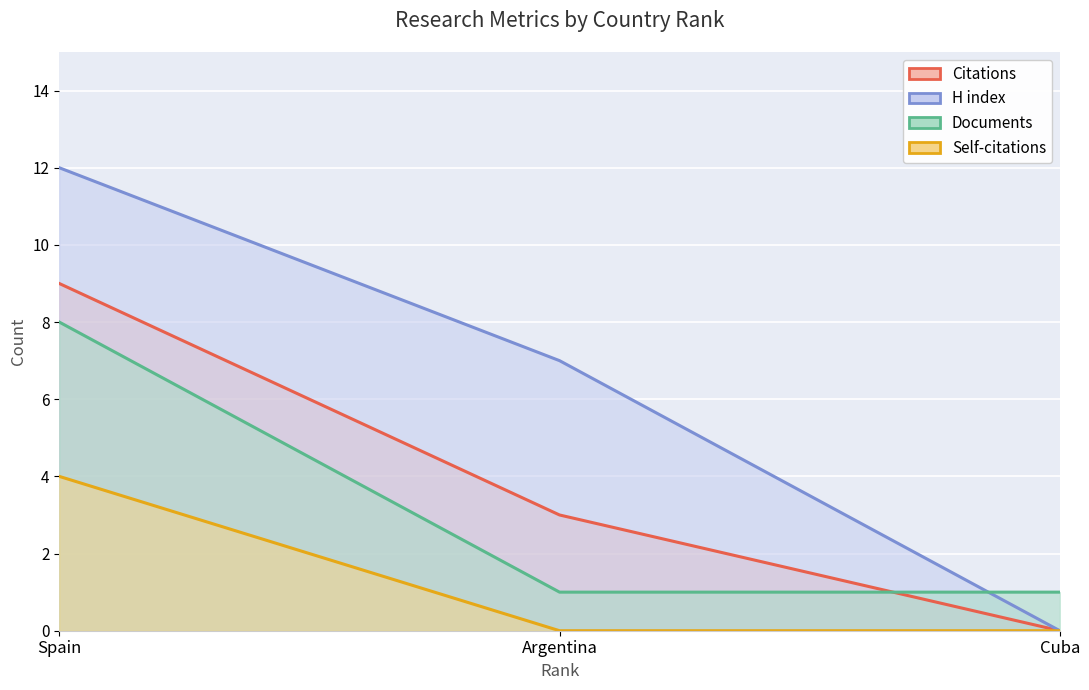

What is the sum of the Citations values at Cuba and Argentina?

3